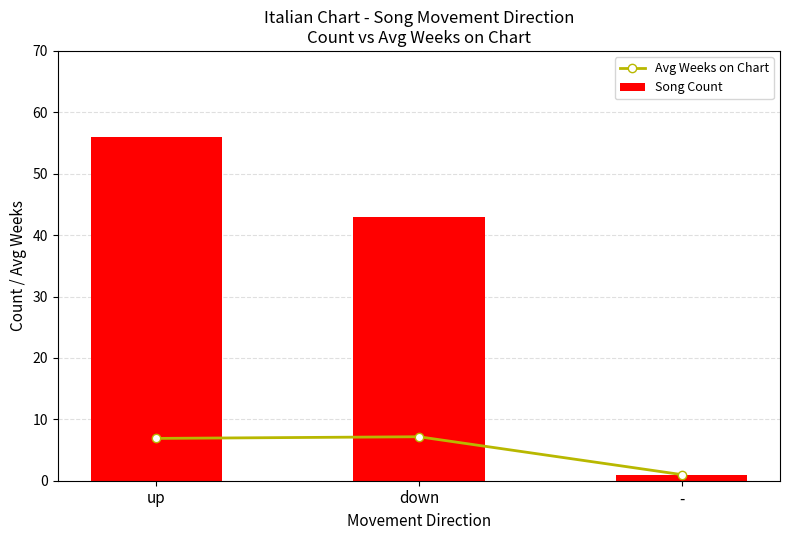

How many distinct data groups are displayed?

2